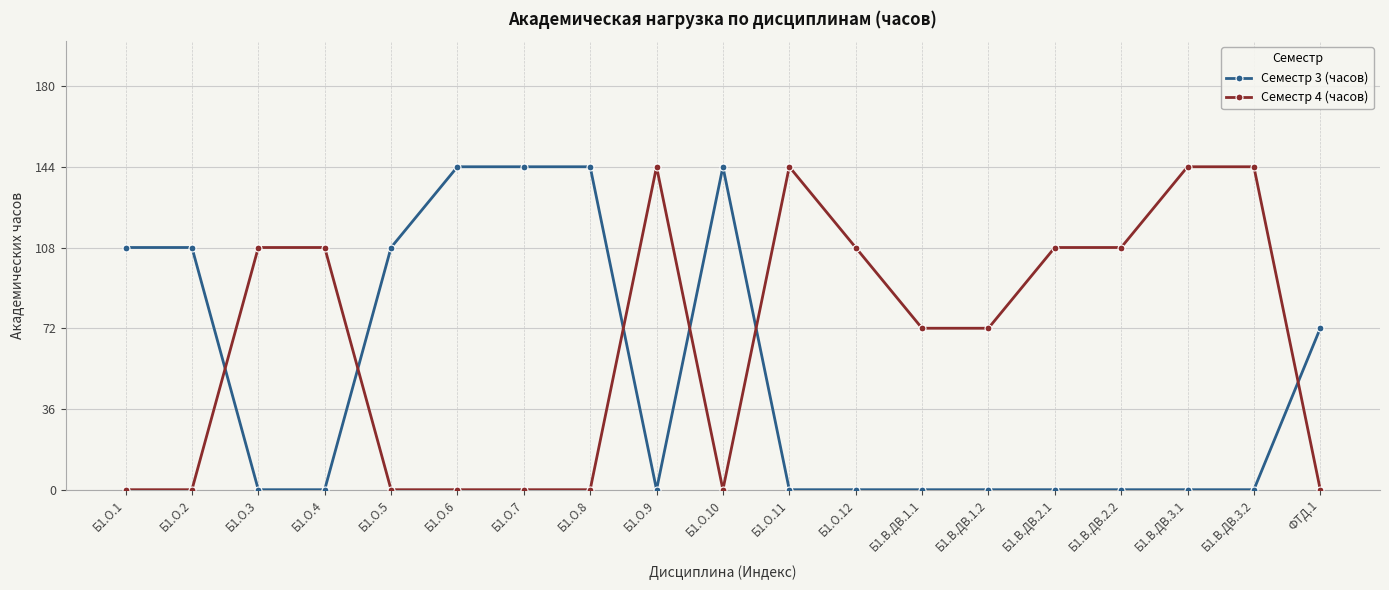

What is the total value across all series at Б1.О.11?

144